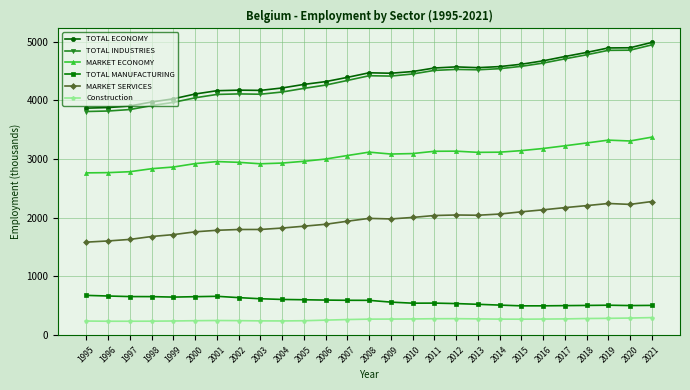

At which category is the sum across all series the highest?

2021